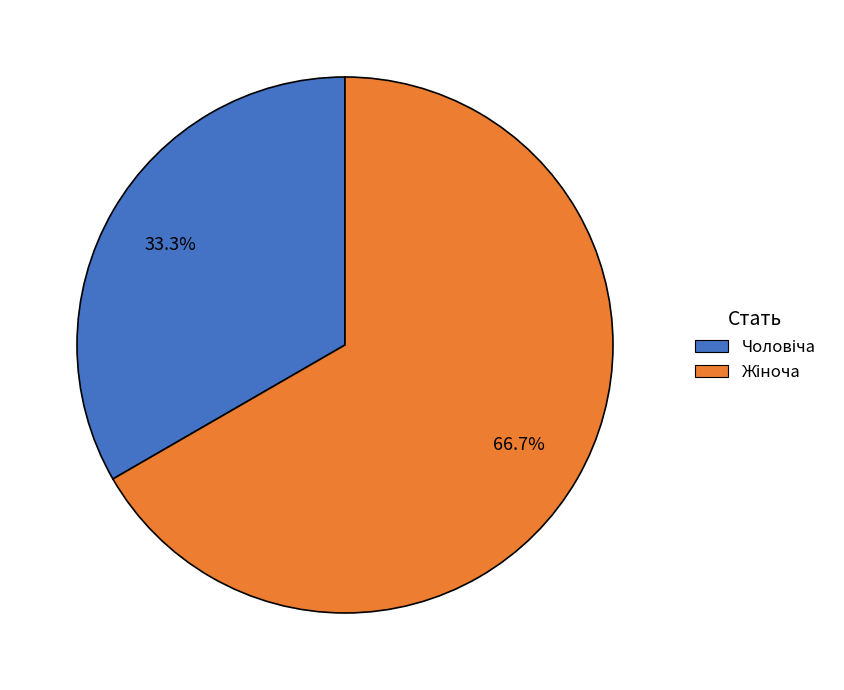

Is there any slice that represents more than half of the pie?

Yes